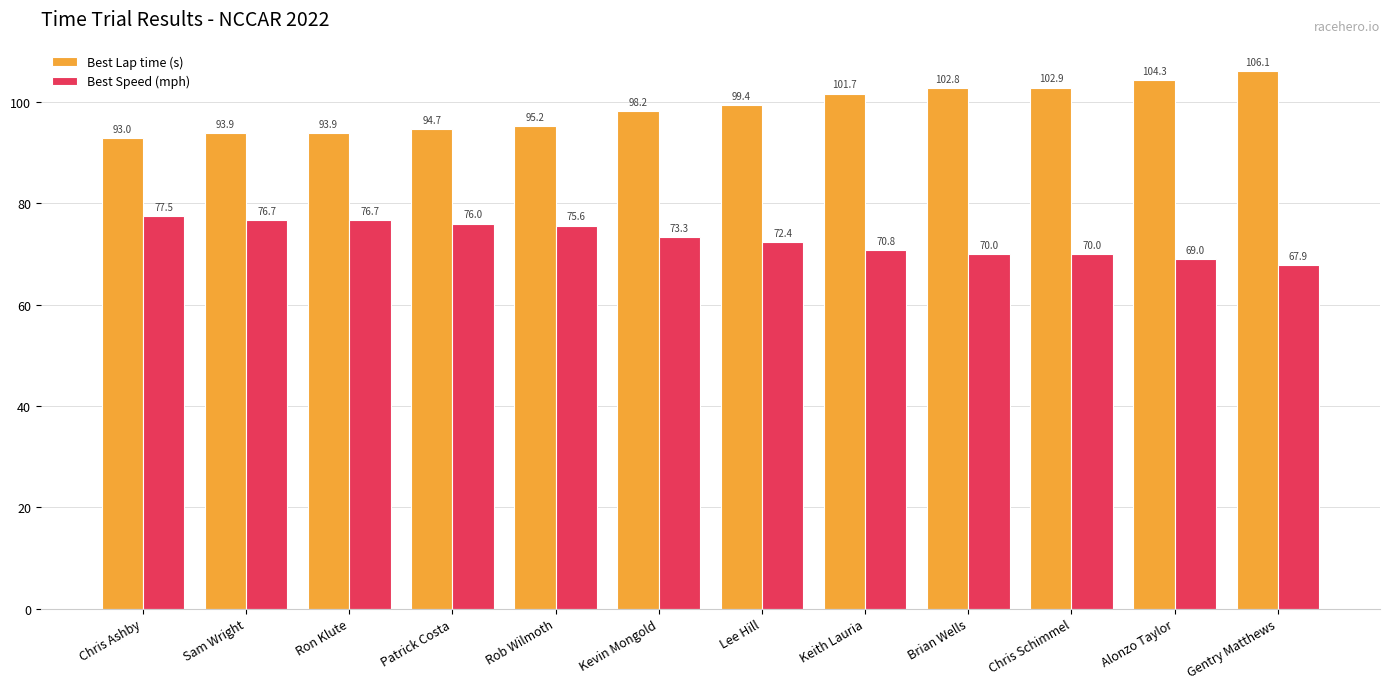

What is the lowest value of the Best Lap time (s) series?

93.0